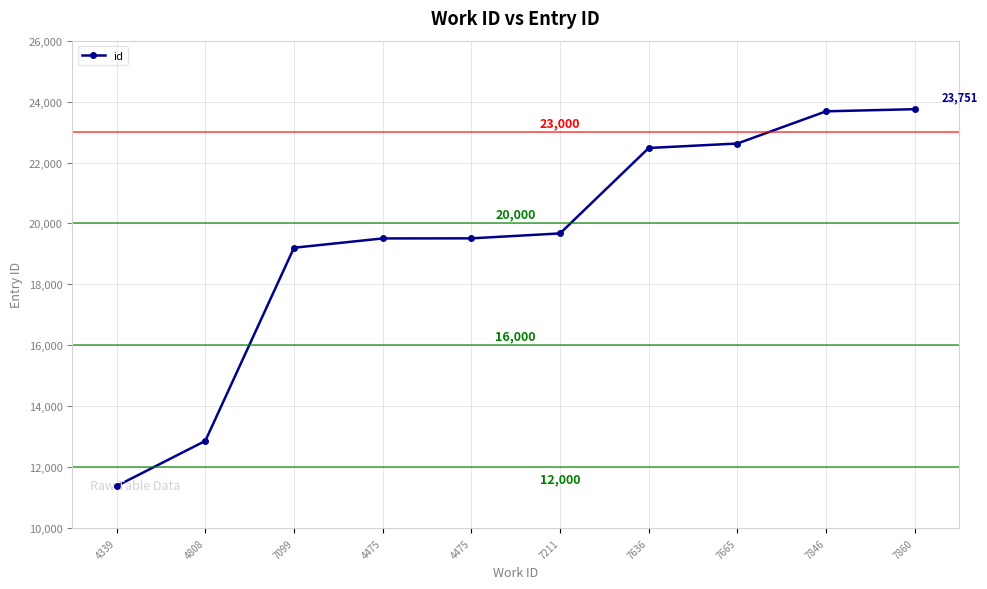

Is it true that the value at 7099 is 13396?

False